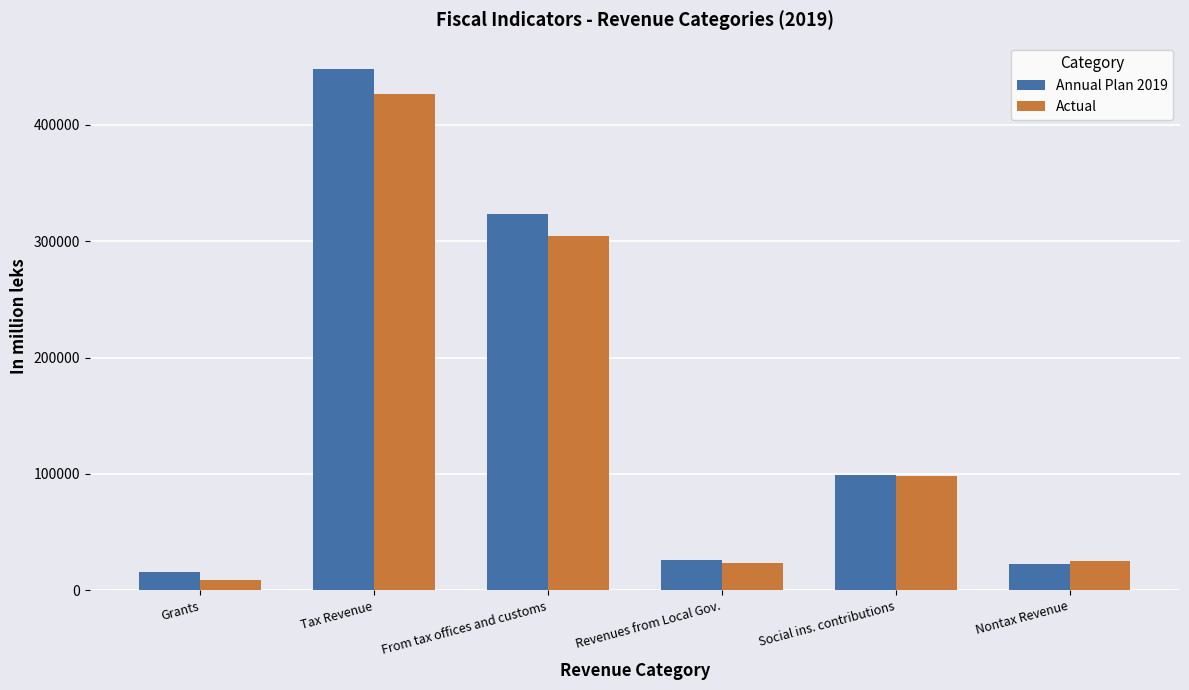

What is the total value across all series at From tax offices and customs?

628361.7